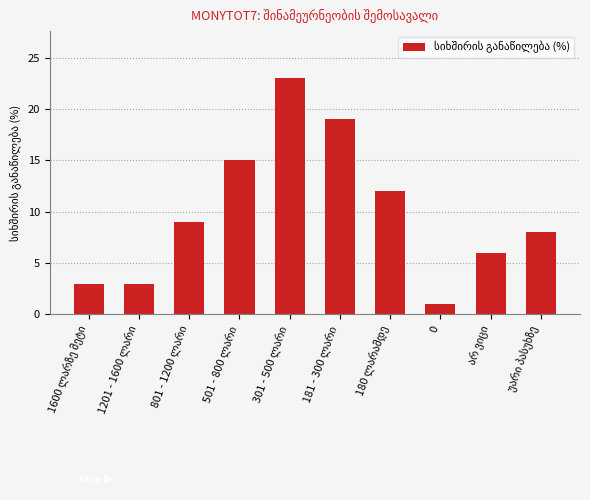

The chart shows a value of 0 at 0. True or false?

False